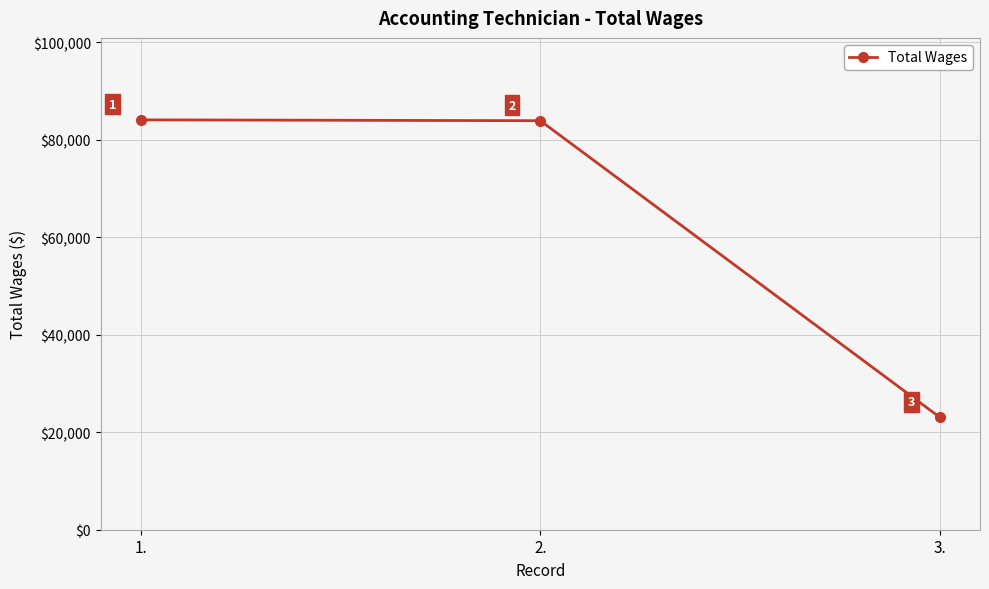

What is the approximate value at 2.?

83917